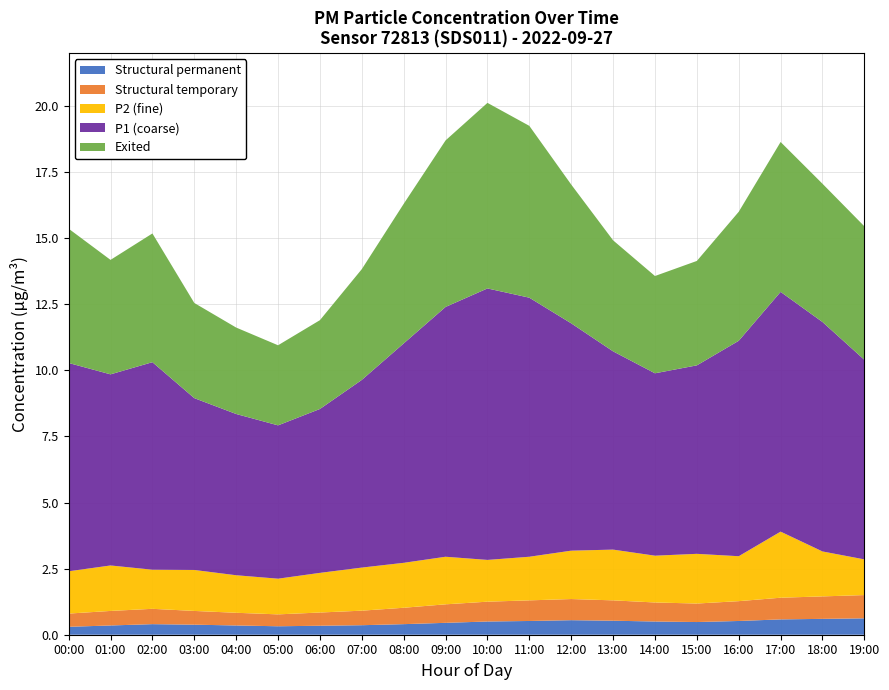

Reading right to left, extract all data points from this chart.

P1: 19:00=7.5	18:00=8.7	17:00=9.1	16:00=8.2	15:00=7.1	14:00=6.9	13:00=7.5	12:00=8.6	11:00=9.8	10:00=10.3	09:00=9.4	08:00=8.3	07:00=7.1	06:00=6.2	05:00=5.8	04:00=6.1	03:00=6.5	02:00=7.8	01:00=7.2	00:00=7.9
P2: 19:00=1.4	18:00=1.7	17:00=2.5	16:00=1.7	15:00=1.9	14:00=1.8	13:00=1.9	12:00=1.8	11:00=1.6	10:00=1.6	09:00=1.8	08:00=1.7	07:00=1.6	06:00=1.5	05:00=1.4	04:00=1.4	03:00=1.6	02:00=1.5	01:00=1.7	00:00=1.6
Structural permanent: 19:00=0.6	18:00=0.6	17:00=0.6	16:00=0.5	15:00=0.5	14:00=0.5	13:00=0.5	12:00=0.6	11:00=0.5	10:00=0.5	09:00=0.5	08:00=0.4	07:00=0.4	06:00=0.3	05:00=0.3	04:00=0.3	03:00=0.4	02:00=0.4	01:00=0.3	00:00=0.3
Structural temporary: 19:00=0.9	18:00=0.8	17:00=0.8	16:00=0.8	15:00=0.7	14:00=0.7	13:00=0.8	12:00=0.8	11:00=0.8	10:00=0.8	09:00=0.7	08:00=0.6	07:00=0.6	06:00=0.5	05:00=0.5	04:00=0.5	03:00=0.5	02:00=0.6	01:00=0.6	00:00=0.5
Exited: 19:00=5.0	18:00=5.2	17:00=5.7	16:00=4.9	15:00=4.0	14:00=3.7	13:00=4.2	12:00=5.2	11:00=6.5	10:00=7.0	09:00=6.3	08:00=5.3	07:00=4.2	06:00=3.4	05:00=3.0	04:00=3.3	03:00=3.6	02:00=4.9	01:00=4.3	00:00=5.1